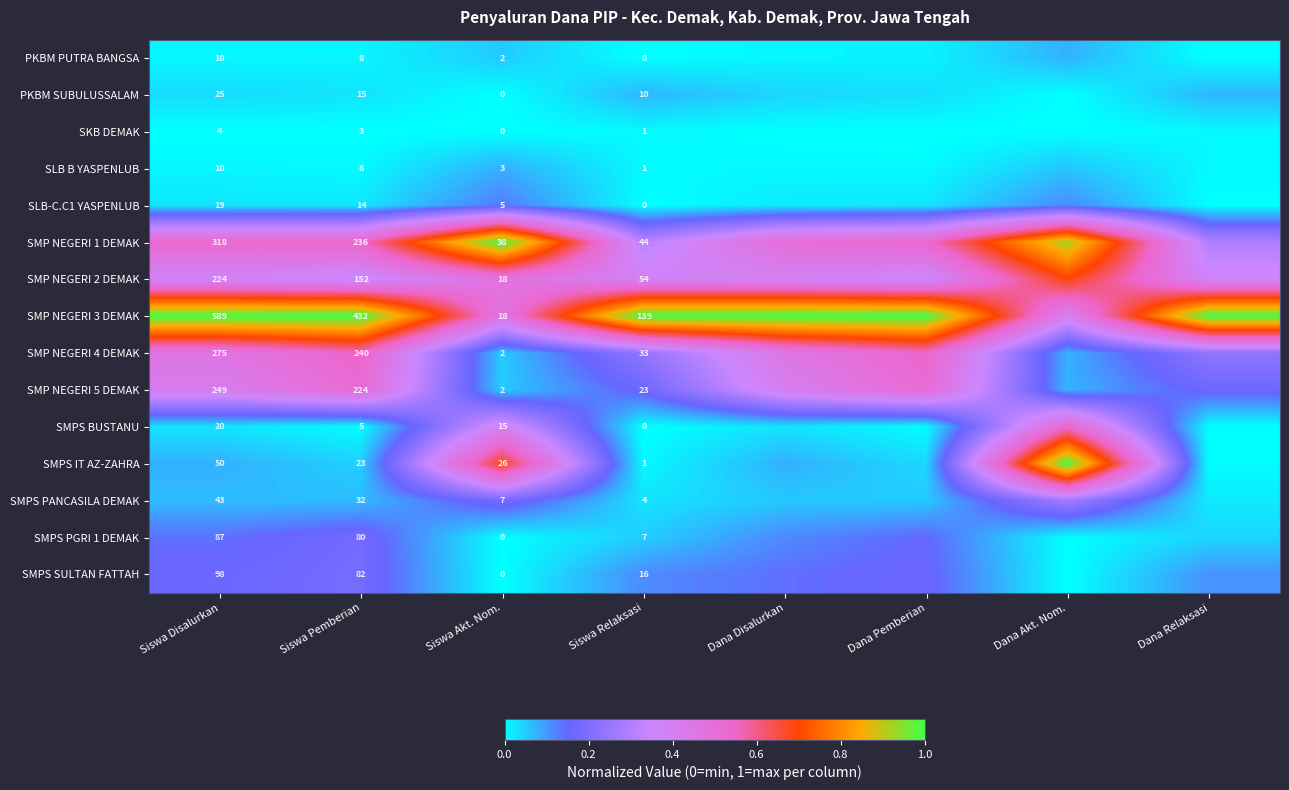

Is it true that SMP NEGERI 3 DEMAK equals 1.8 at Dana Pemberian?

False